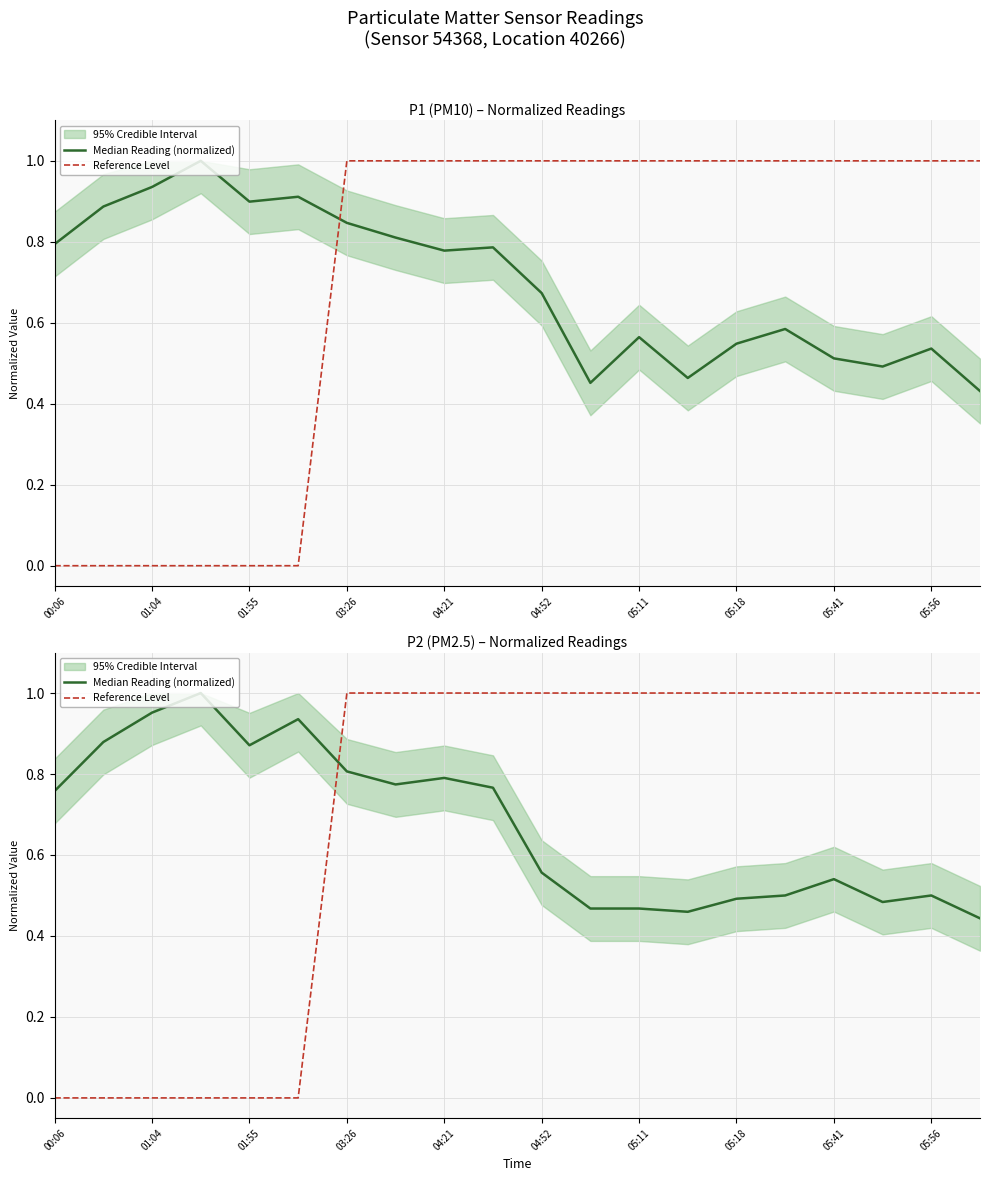

Rank the series by their maximum value, from lowest to highest.

Median Reading (normalized), Reference Level